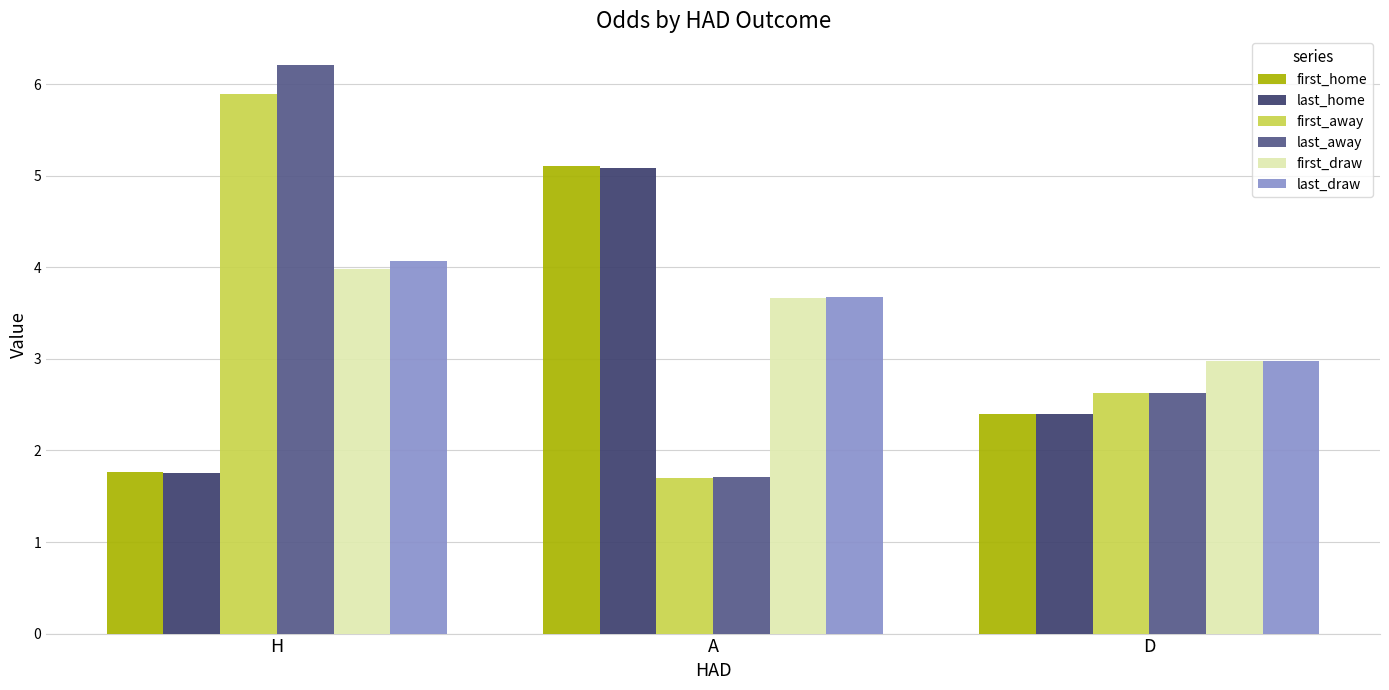

How many values in the last_away series are below 2?

1